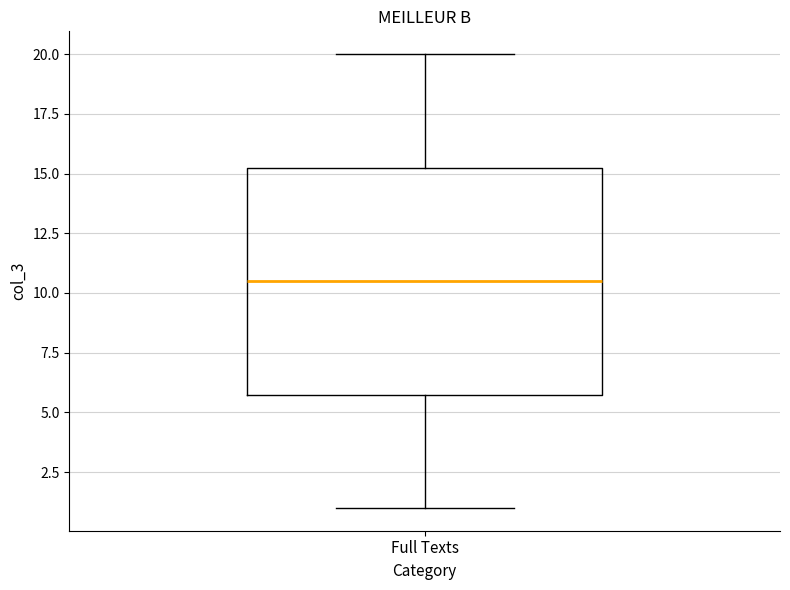

Read this box plot against the y-axis: the position of the median line, the range covered by the box, and the ends of both whiskers. The values are not printed on the chart, so give them approximately, as read against the axis.

median 10.5, box 6.0 to 15.5, whiskers 1.0 to 20.0